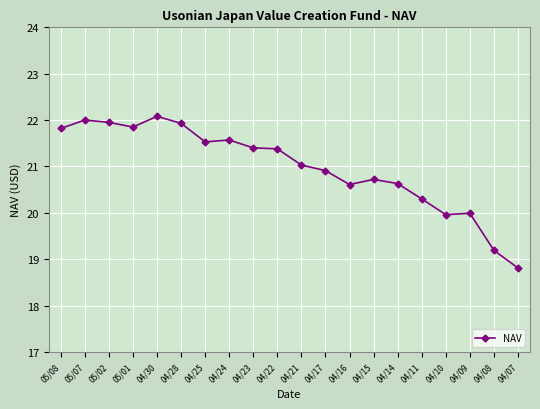

True or false: the data has more than 2 interior local peaks.

True